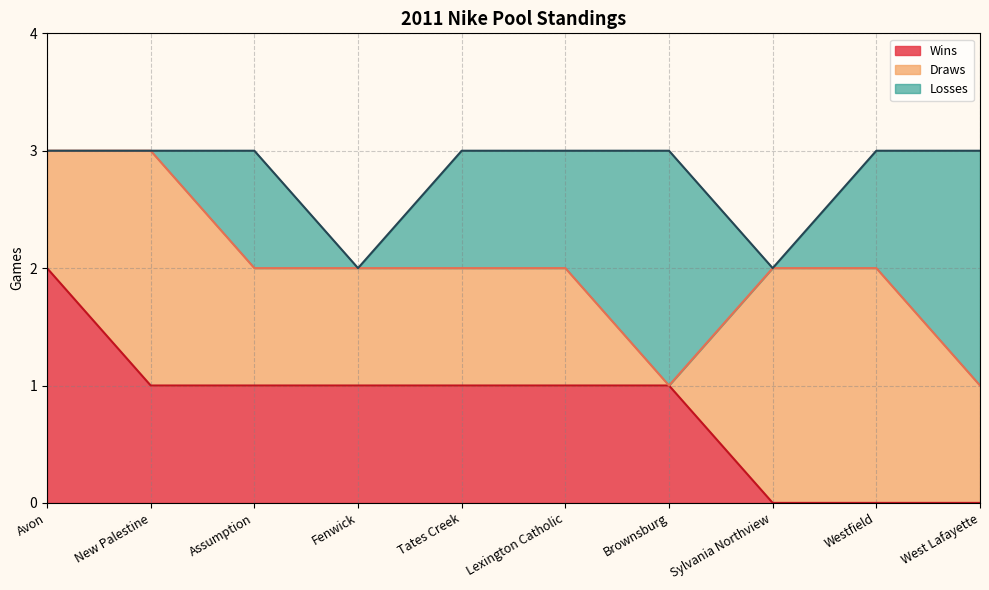

Reading left to right, list all the values displayed in this chart.

Wins: Avon=2	New Palestine=1	Assumption=1	Fenwick=1	Tates Creek=1	Lexington Catholic=1	Brownsburg=1	Sylvania Northview=0	Westfield=0	West Lafayette=0
Draws: Avon=1	New Palestine=2	Assumption=1	Fenwick=1	Tates Creek=1	Lexington Catholic=1	Brownsburg=0	Sylvania Northview=2	Westfield=2	West Lafayette=1
Losses: Avon=0	New Palestine=0	Assumption=1	Fenwick=0	Tates Creek=1	Lexington Catholic=1	Brownsburg=2	Sylvania Northview=0	Westfield=1	West Lafayette=2